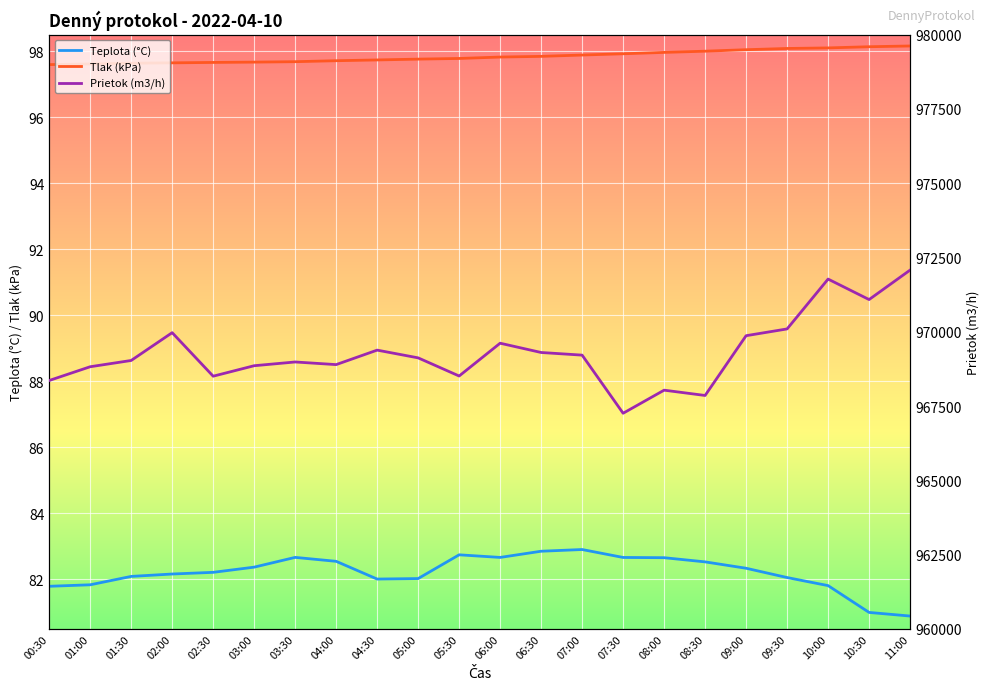

What is the sum of the Prietok (m3/h) values at 07:30 and 09:00?

1937126.2